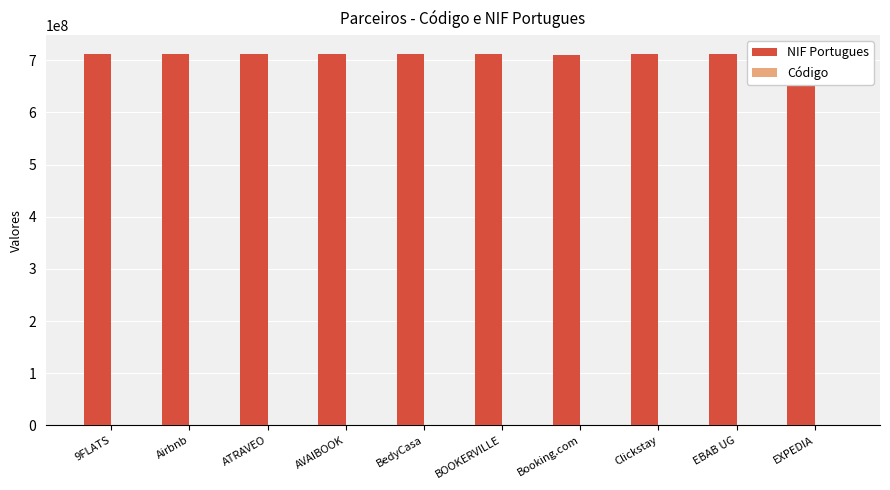

The NIF Portugues series shows 245753527 at Booking.com. True or false?

False